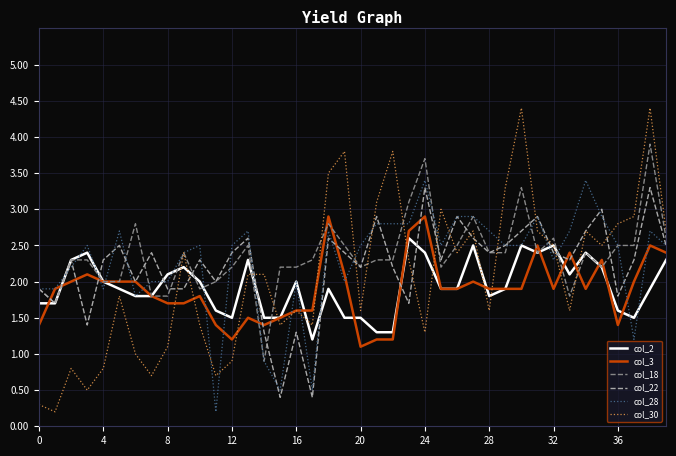

What is the highest value of the col_30 series?

4.4